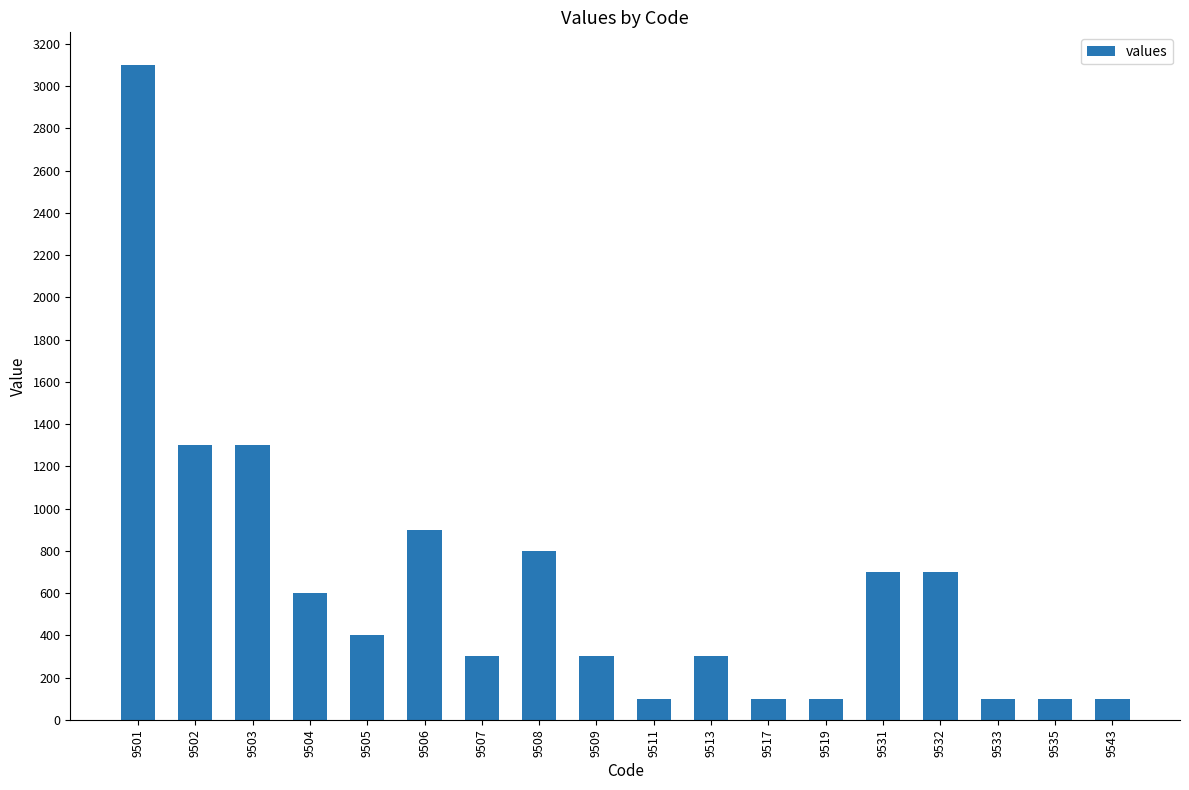

Is it true that the value at 9506 is 900?

True